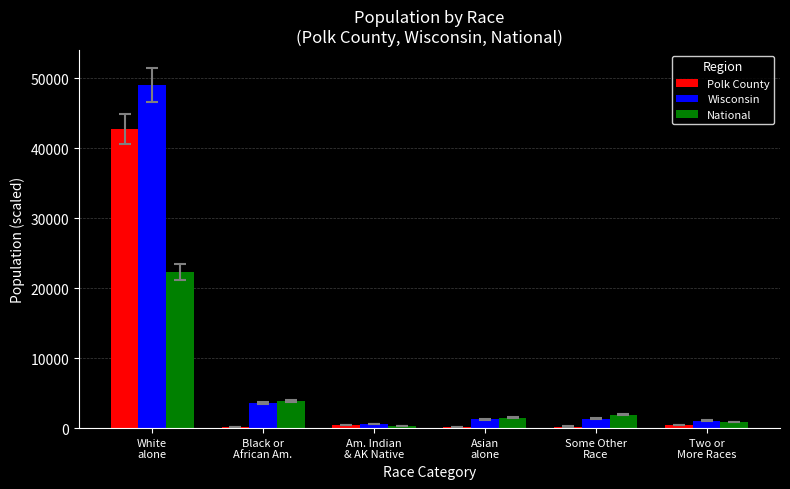

Is it true that National equals 293.2 at Am. Indian
& AK Native?

True